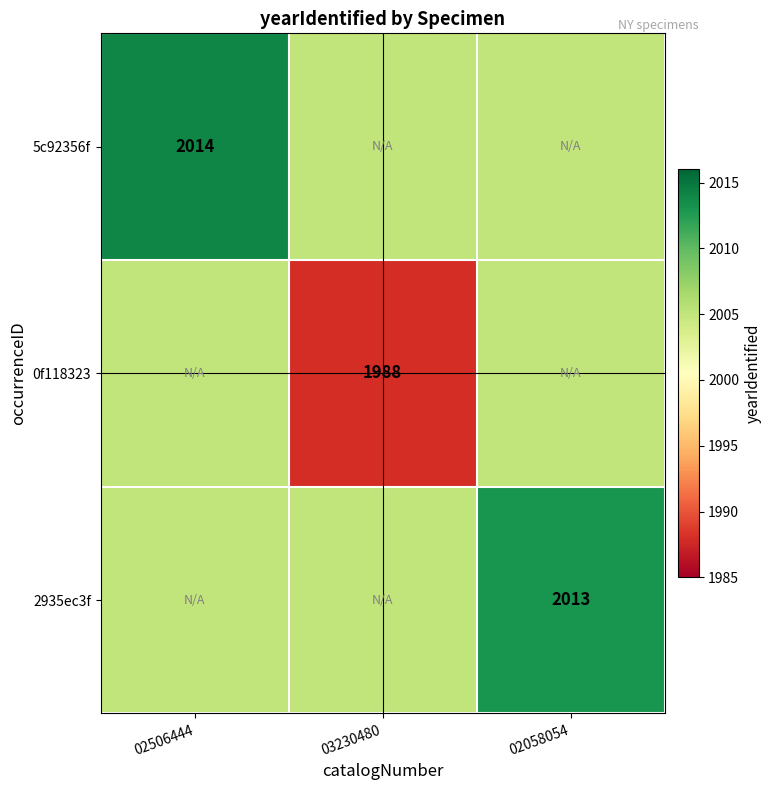

Is it true that 0f118323 equals 1988 at 03230480?

True